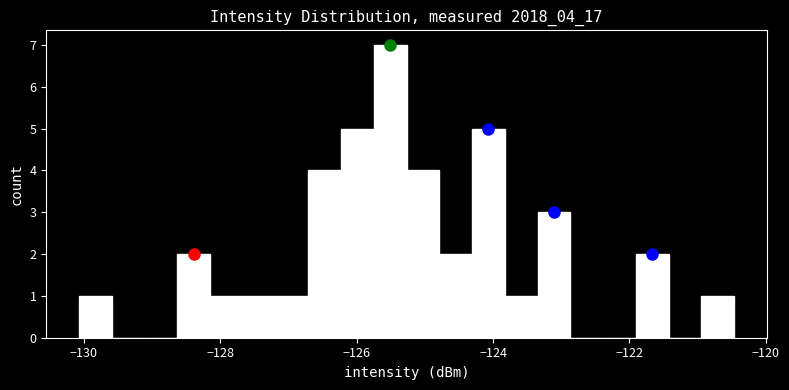

Read against the x-axis, roughly where is the centre of the tallest bar?

-125.6